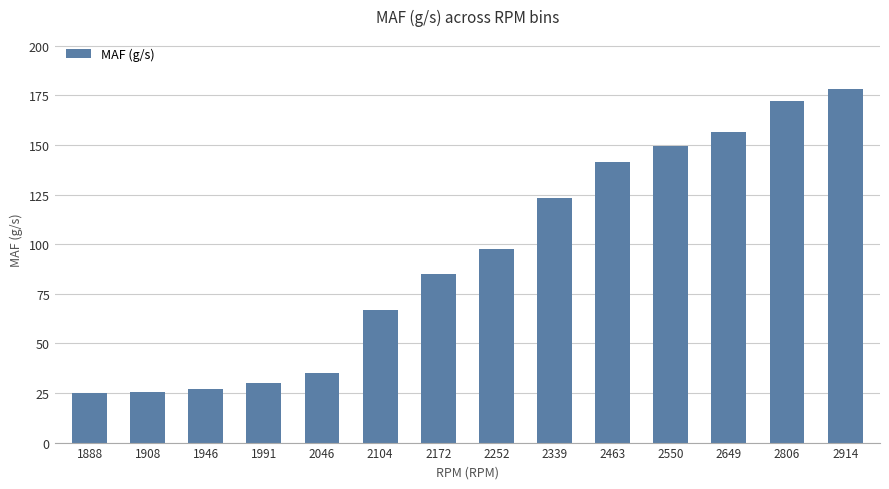

Does the chart contain any negative values?

No